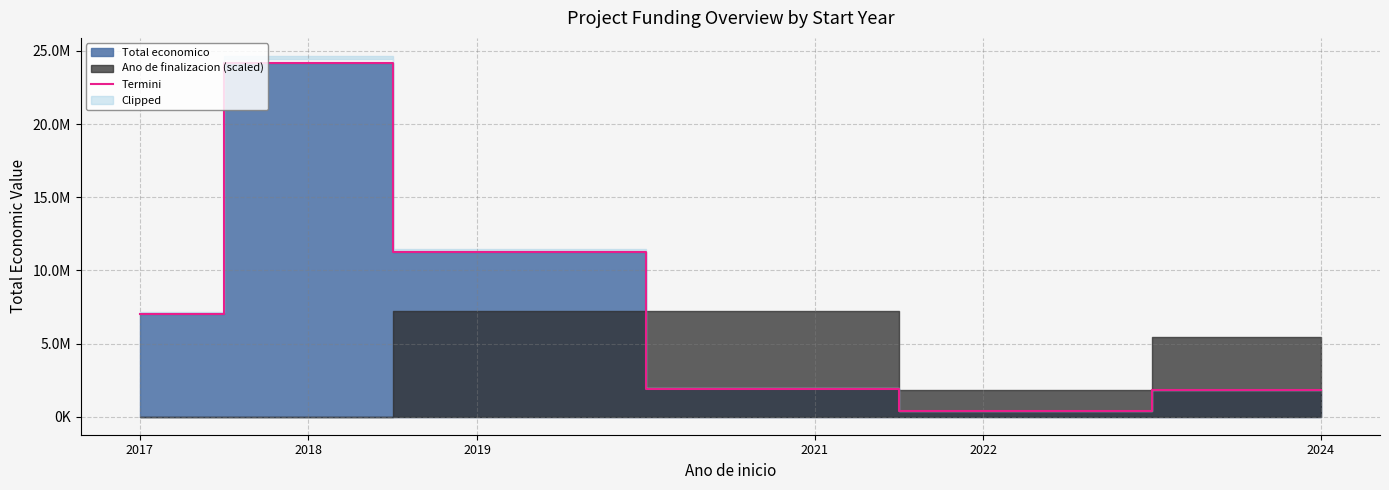

Reading left to right, what are all the values shown in this chart?

7027293	24172468	11223130	1924340	395340	1805369